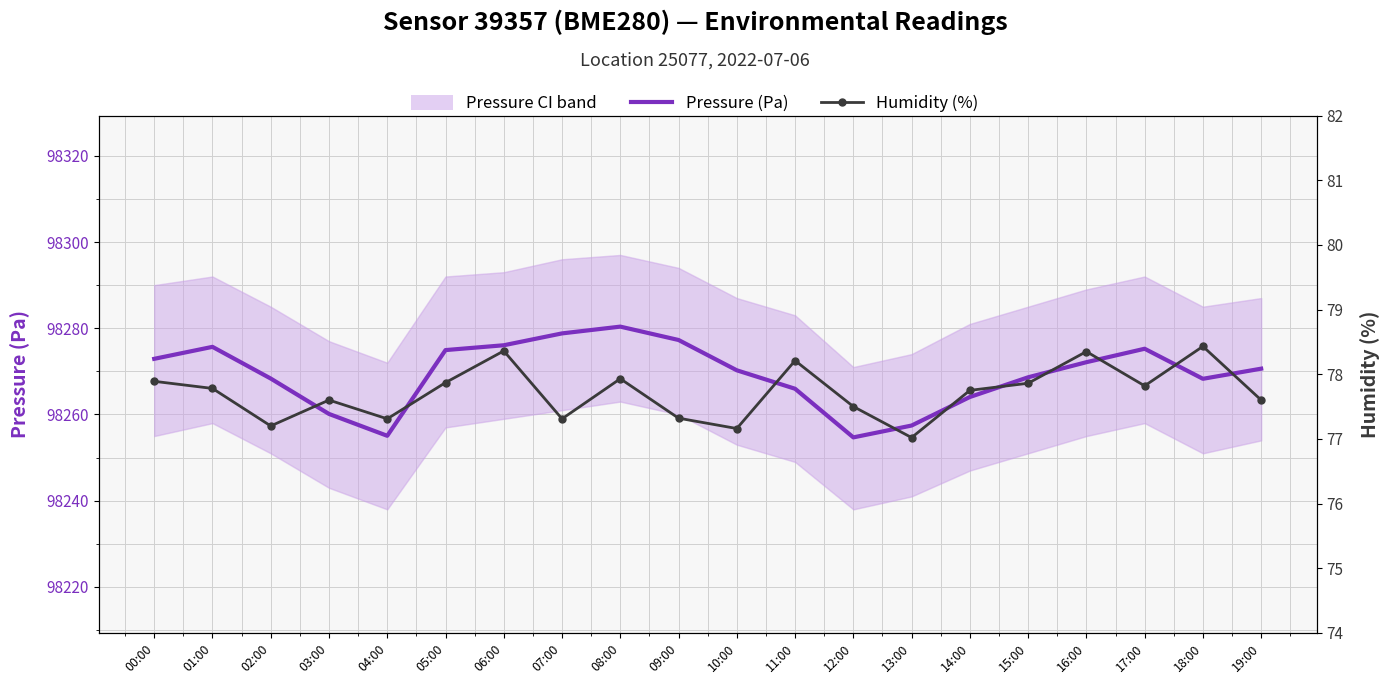

At which label does Pressure (Pa) reach its peak?

08:00